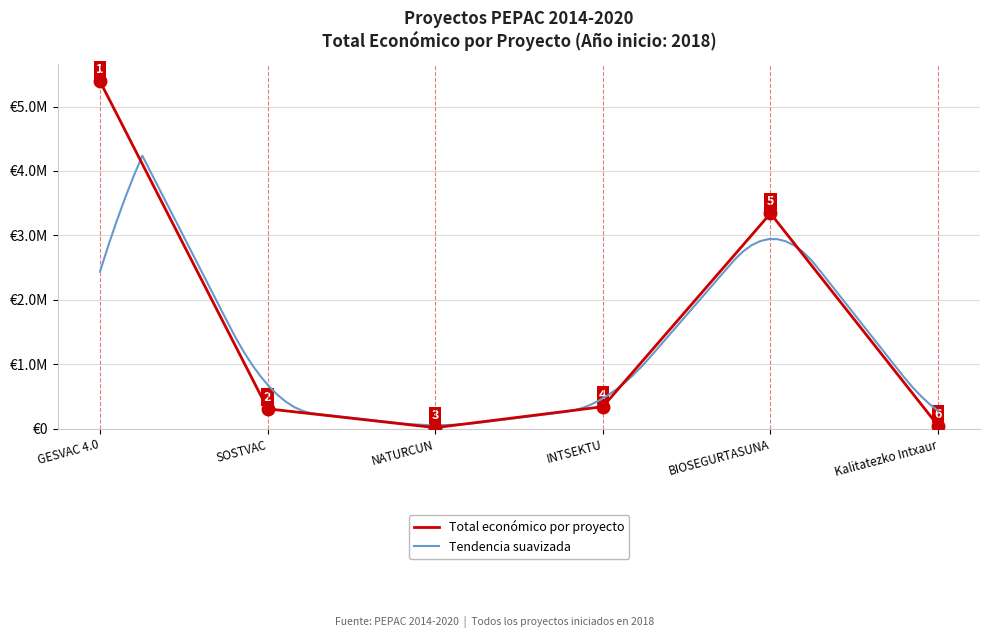

At which category does the data reach its first local valley?

NATURCUN